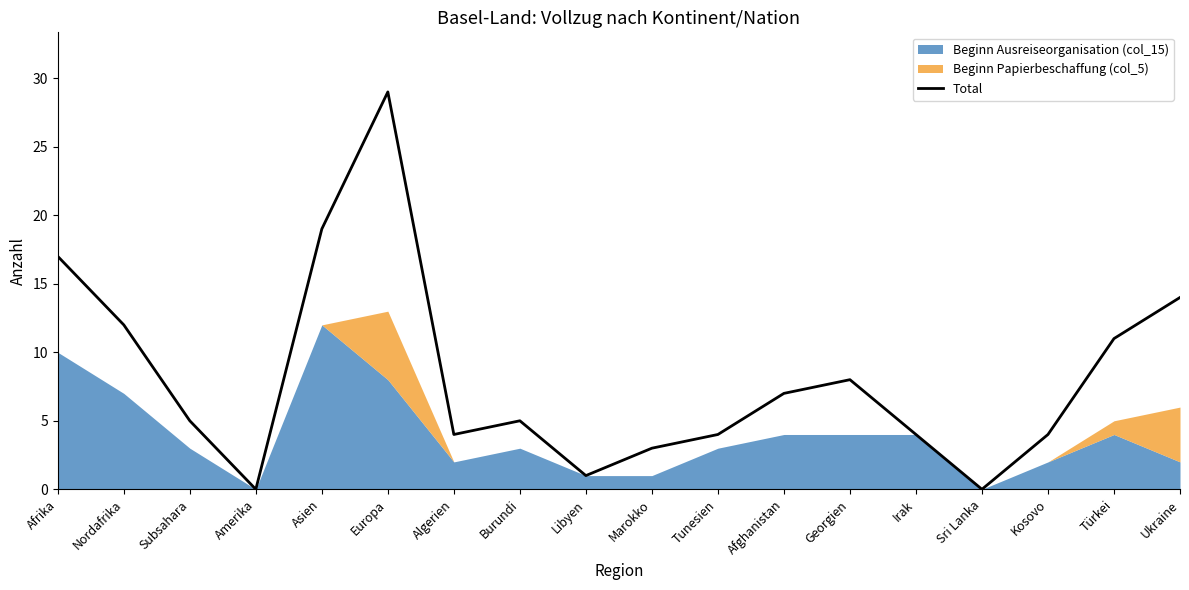

True or false: the data shows 4 at Tunesien.

True